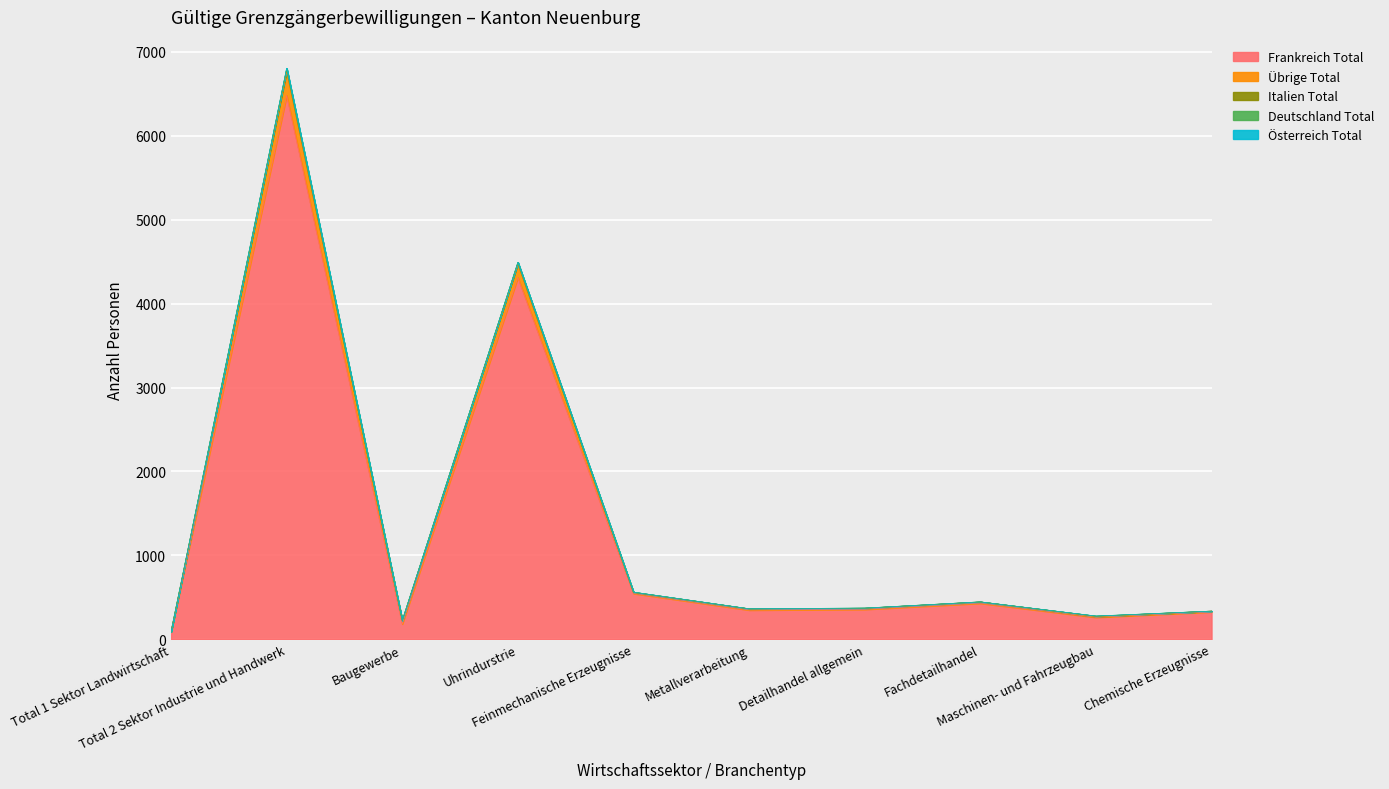

What is the label of the 7th point from the right?

Uhrindurstrie